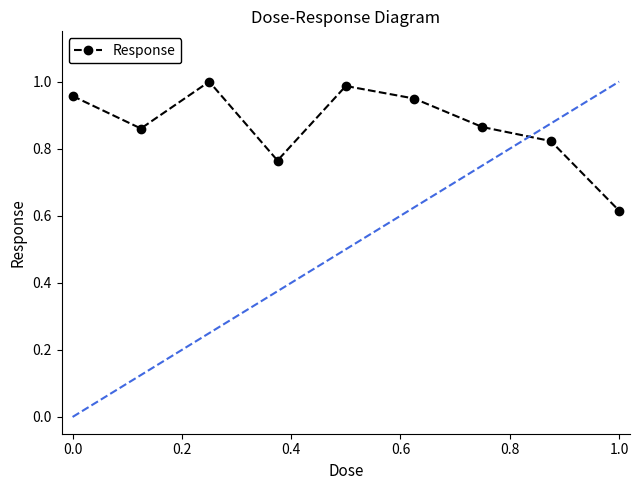

In Response, how many points are lower than both neighbors (excluding endpoints)?

2